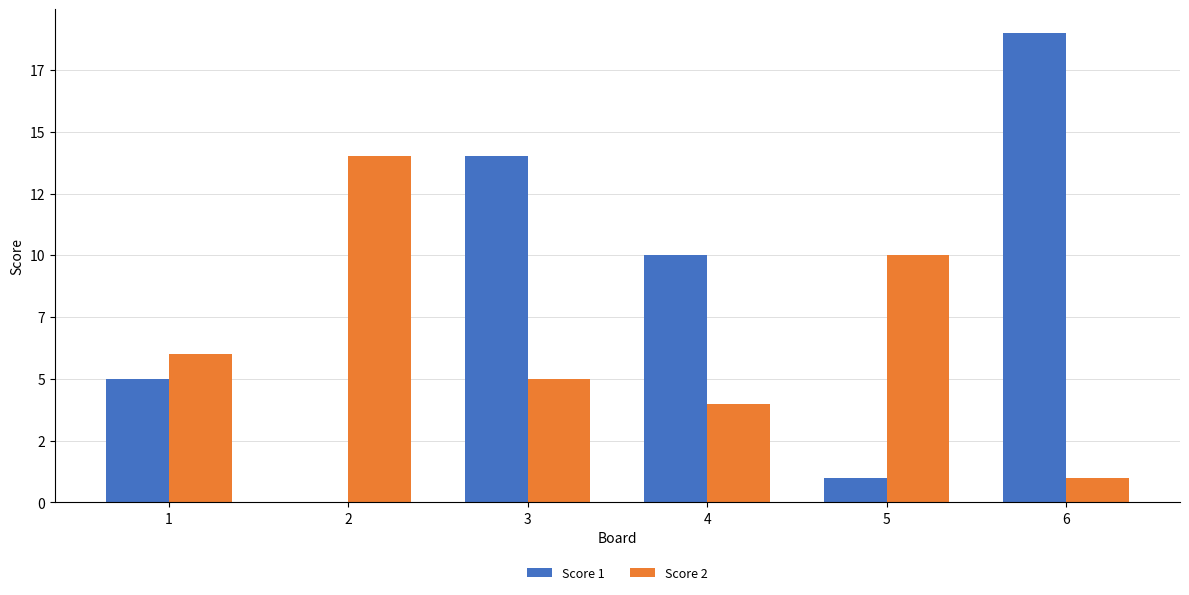

Does the chart contain stacked bars?

No